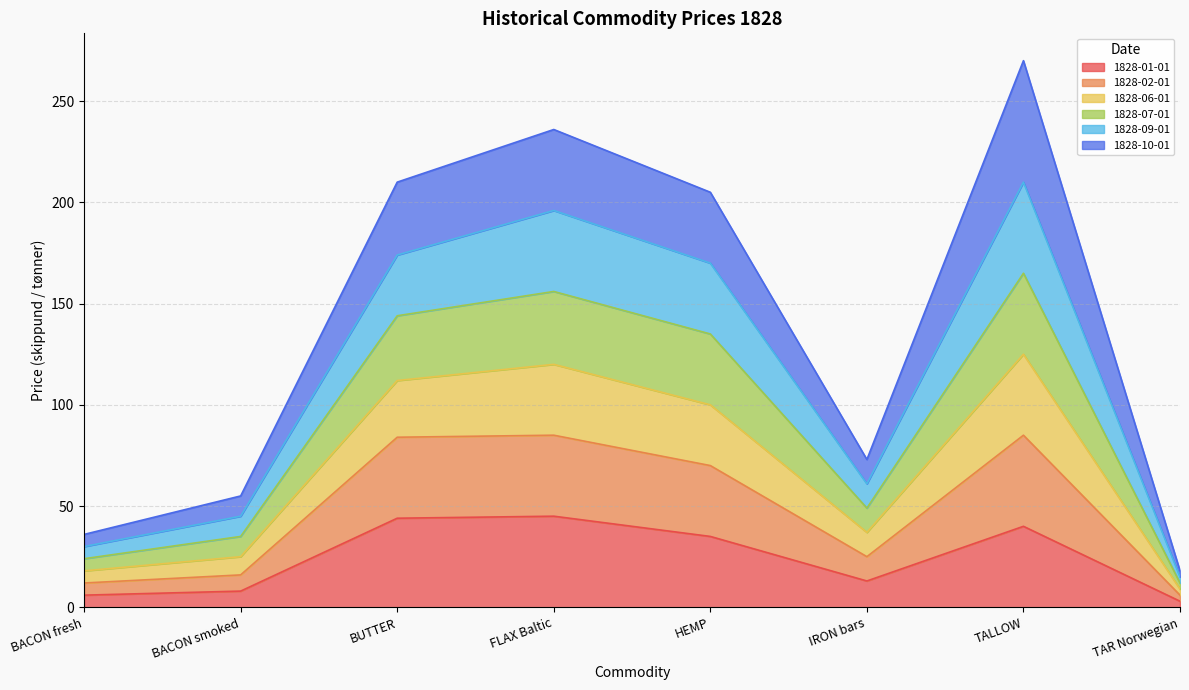

The 1828-02-01 series shows 66 at IRON bars. True or false?

False